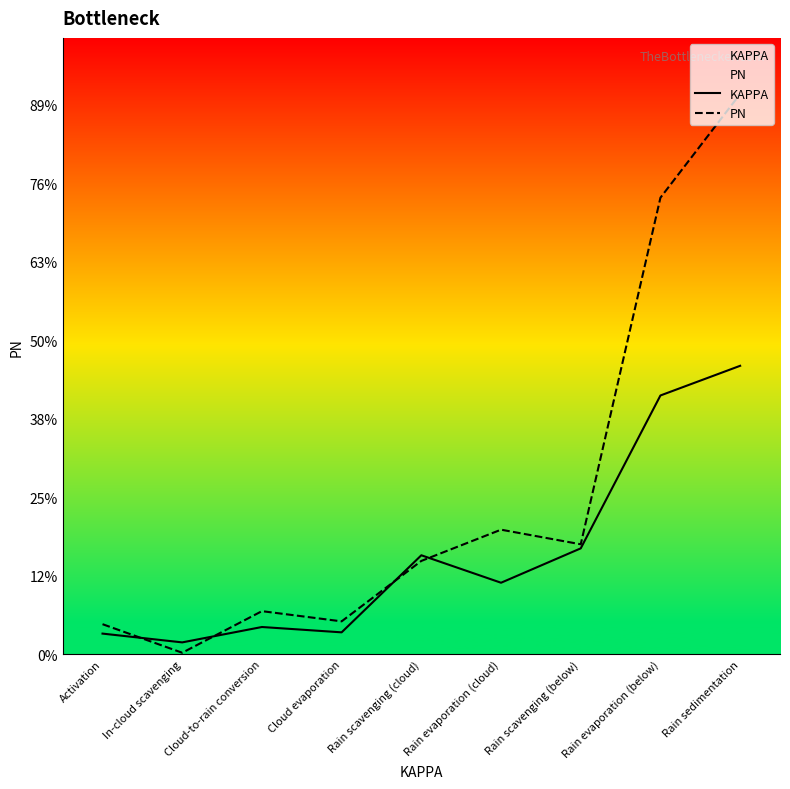

What are all the series names shown in the legend?

KAPPA, PN